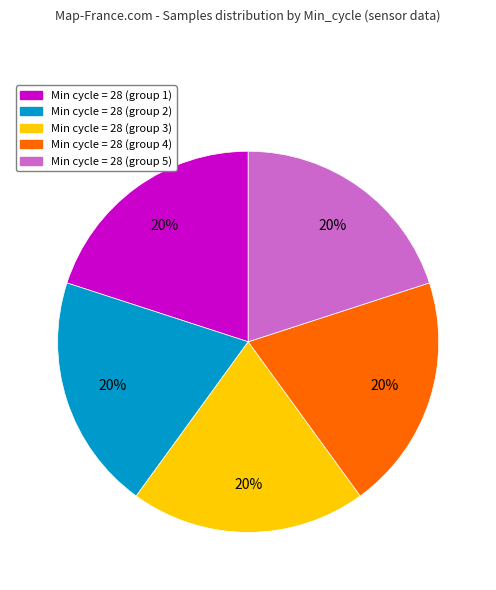

To the nearest percent, what is the average slice percentage?

20%